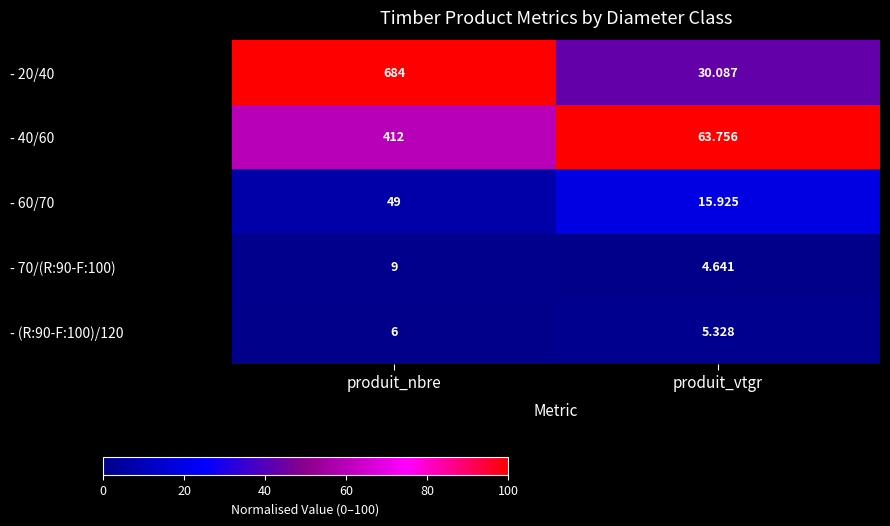

Which category has the highest value across all series?

produit_nbre